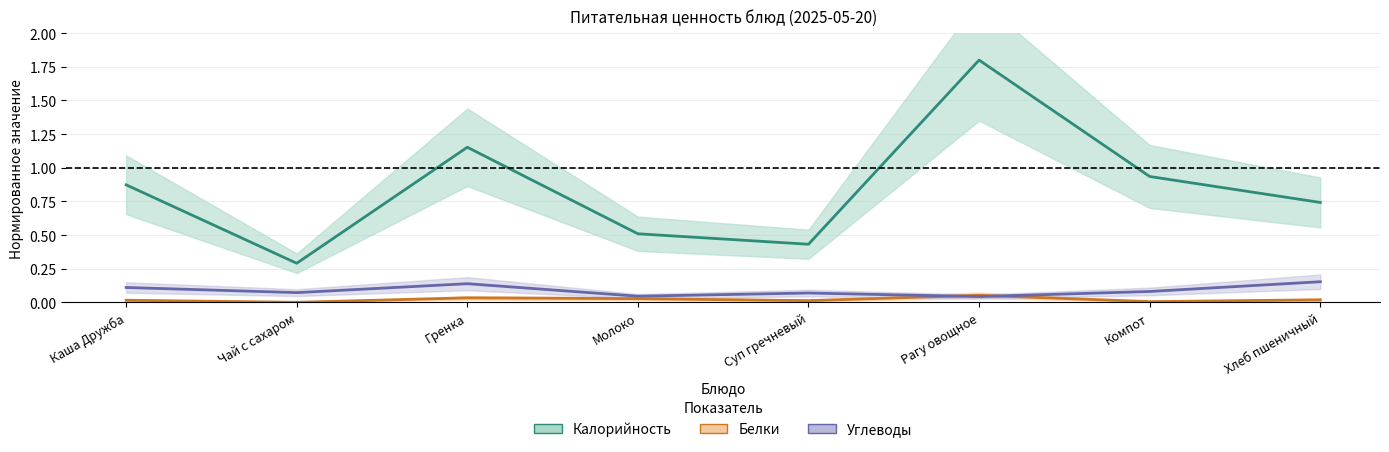

How many lines are shown in the chart?

3